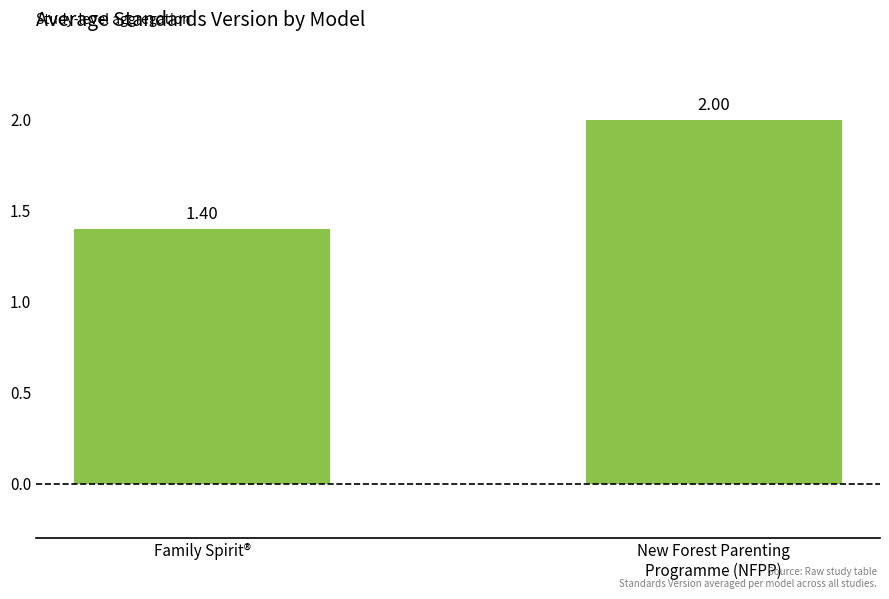

List the labels in order of value, smallest first.

Family Spirit®, New Forest Parenting
Programme (NFPP)